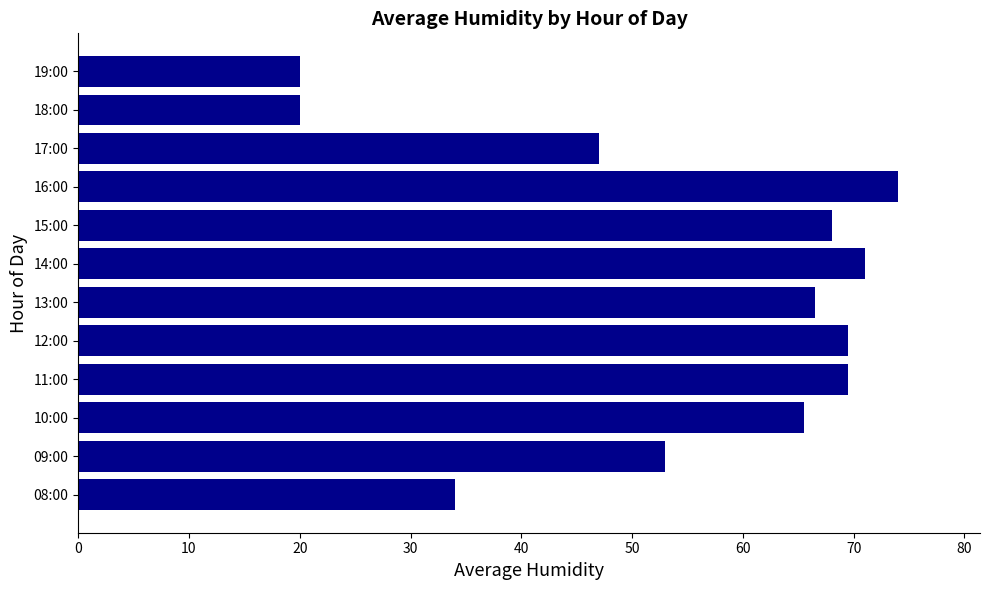

Approximately how many times larger is the value at 19:00 compared to 18:00?

1.0